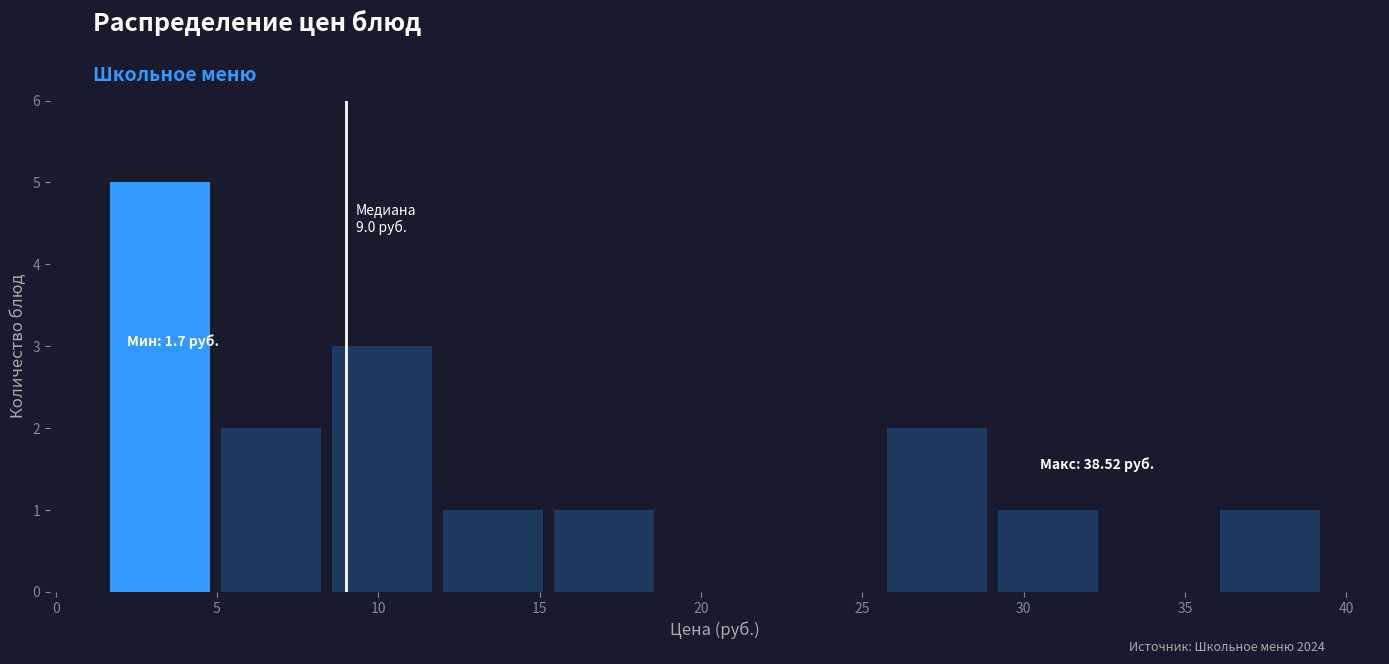

Over which range of the x-axis is the bar tallest?

1.5 to 5.0